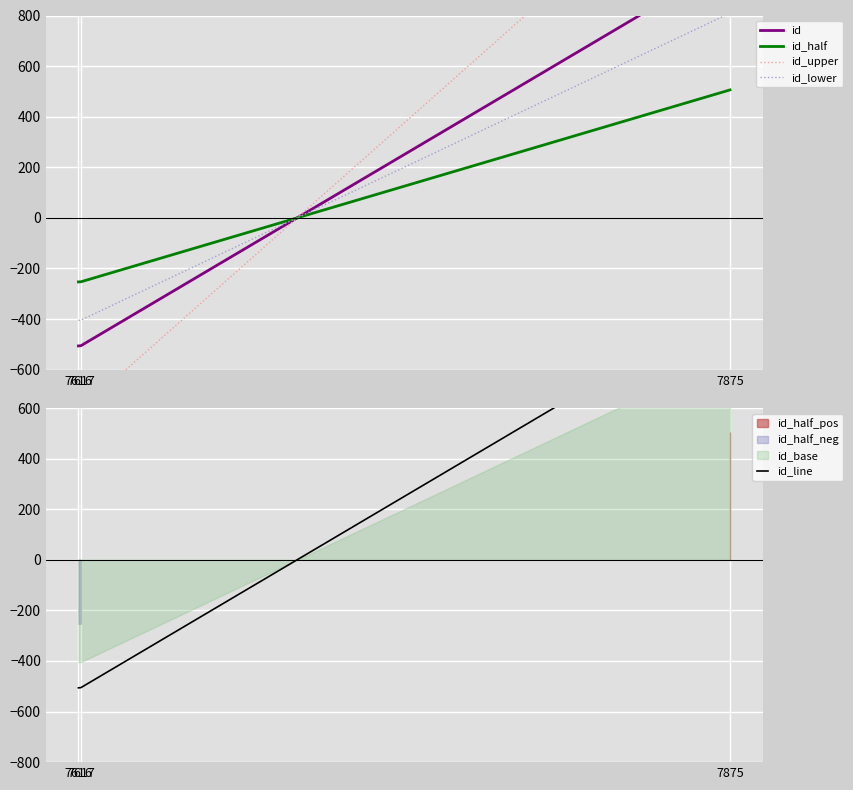

Rank the categories by id_half value from lowest to highest.

7616, 7617, 7875